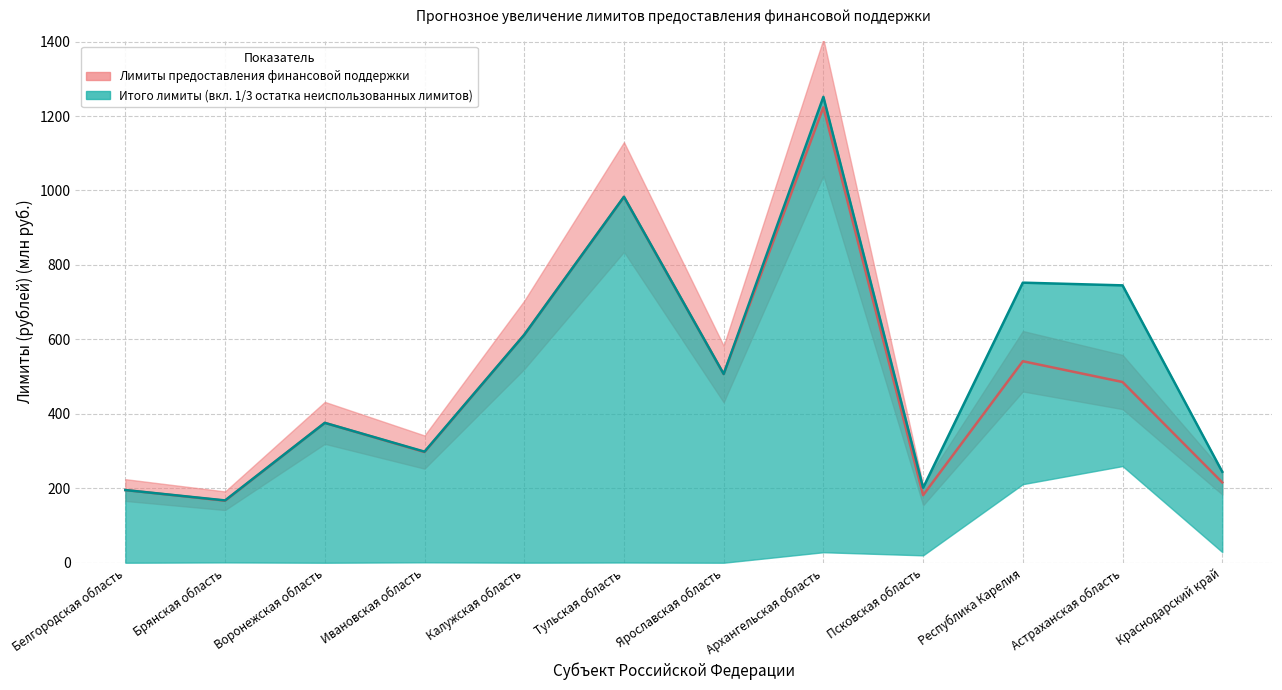

True or false: Итого лимиты предоставления финансовой поддержки and Лимиты предоставления финансовой поддержки cross at least once.

False